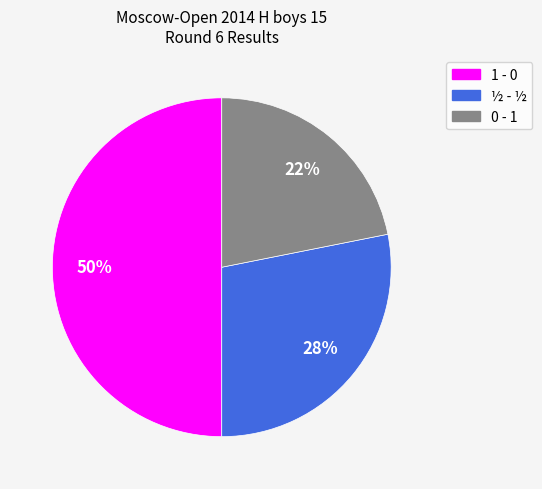

To the nearest percent, what is the combined percentage of ½ - ½ and 1 - 0?

78%